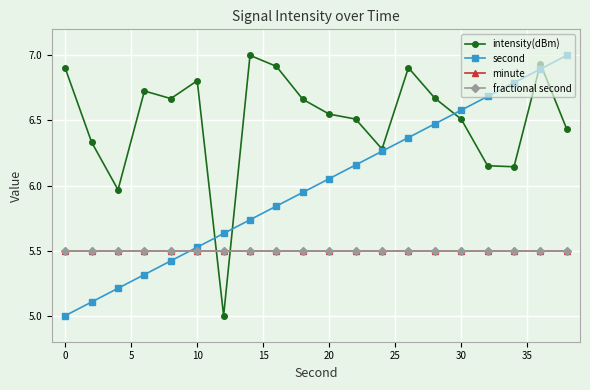

Does the chart have visible grid lines?

Yes